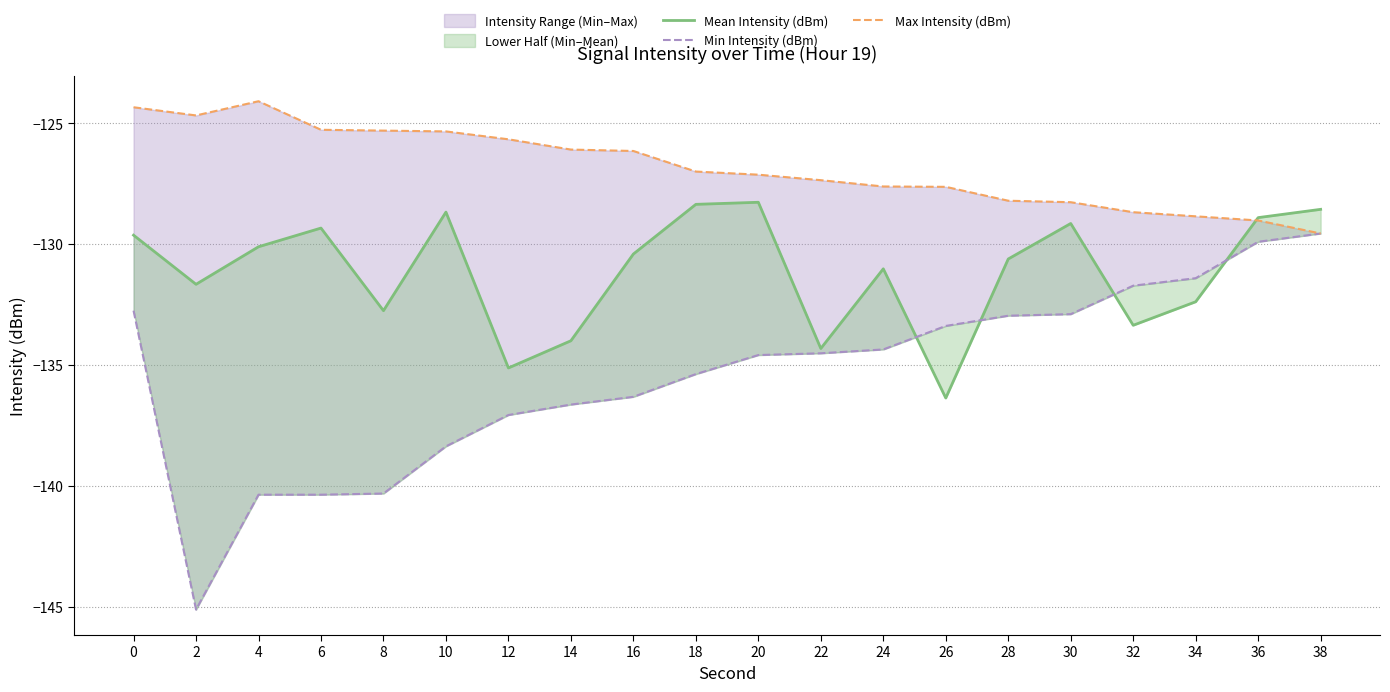

Reading right to left, extract all data points from this chart.

Mean Intensity (dBm): 38=-128.6	36=-128.9	34=-132.4	32=-133.4	30=-129.1	28=-130.6	26=-136.4	24=-131.0	22=-134.3	20=-128.3	18=-128.3	16=-130.4	14=-134.0	12=-135.1	10=-128.7	8=-132.7	6=-129.3	4=-130.1	2=-131.7	0=-129.6
Min Intensity (dBm): 38=-129.6	36=-129.9	34=-131.4	32=-131.7	30=-132.9	28=-133.0	26=-133.4	24=-134.4	22=-134.5	20=-134.6	18=-135.4	16=-136.3	14=-136.6	12=-137.1	10=-138.4	8=-140.3	6=-140.4	4=-140.4	2=-145.1	0=-132.7
Max Intensity (dBm): 38=-129.6	36=-129.0	34=-128.8	32=-128.7	30=-128.3	28=-128.2	26=-127.6	24=-127.6	22=-127.3	20=-127.1	18=-127.0	16=-126.1	14=-126.1	12=-125.7	10=-125.3	8=-125.3	6=-125.3	4=-124.1	2=-124.7	0=-124.3